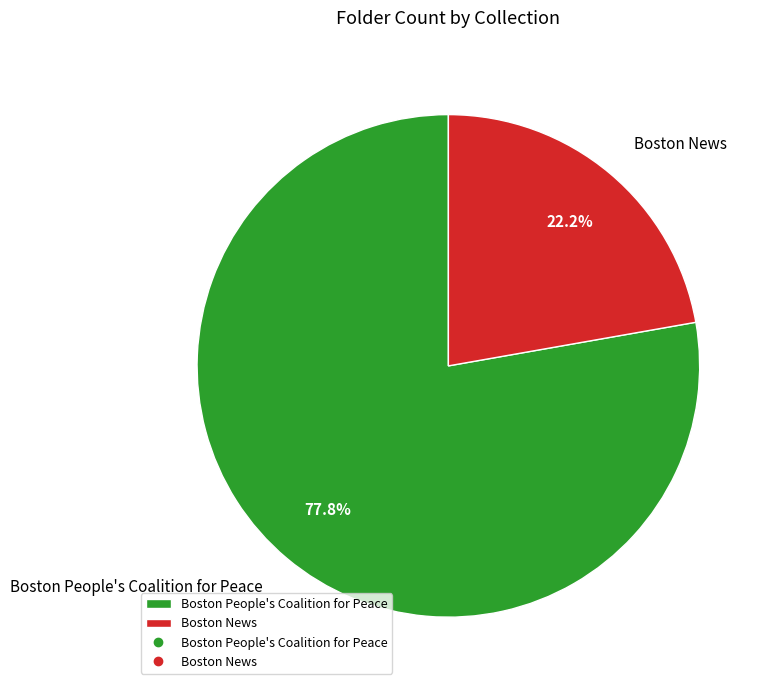

To the nearest percent, what portion does Boston People's Coalition for Peace represent?

78%